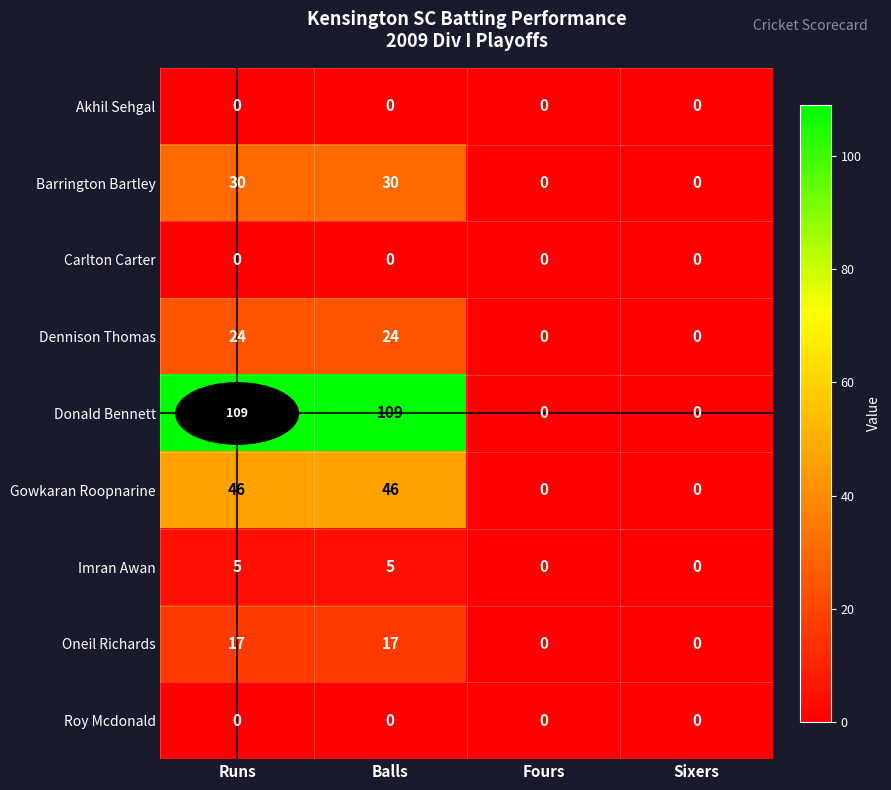

What is the average value of the Barrington Bartley series?

15